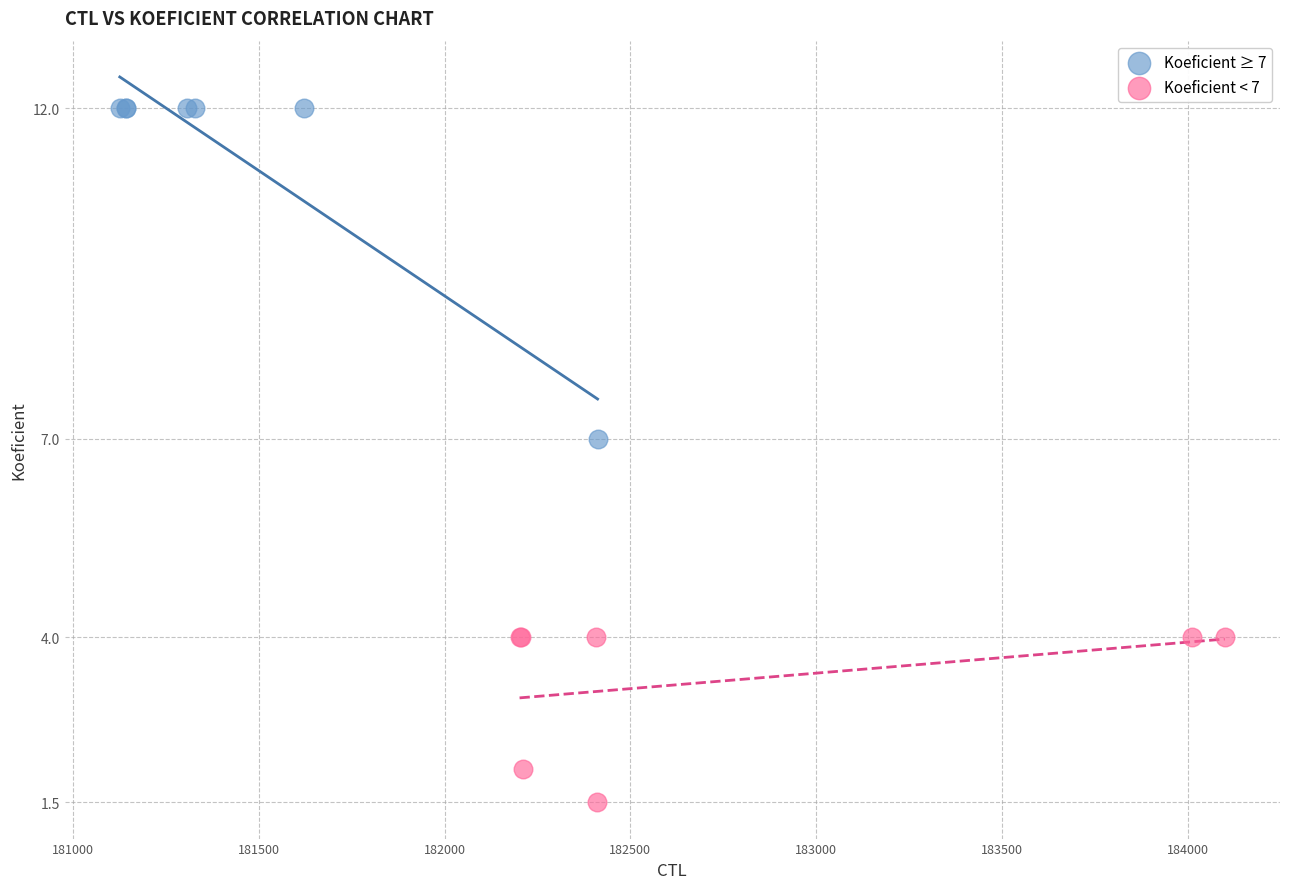

Which series has the widest spread of Y values?

Koeficient ≥ 7